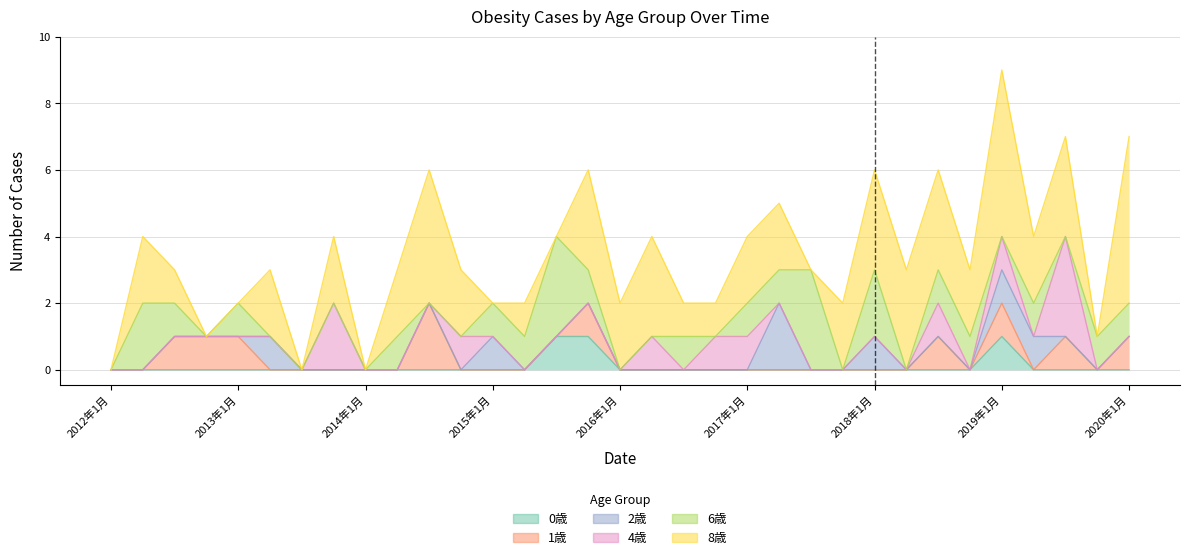

Count the 4歳 values in the range 0 to 1.

31